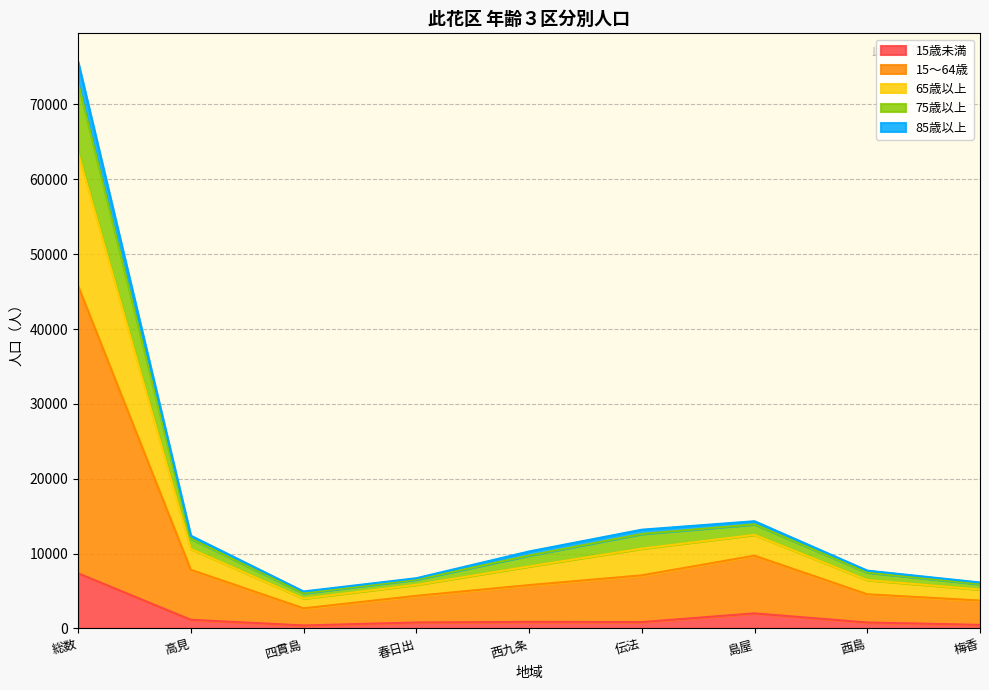

At which category is the sum across all series the highest?

総数